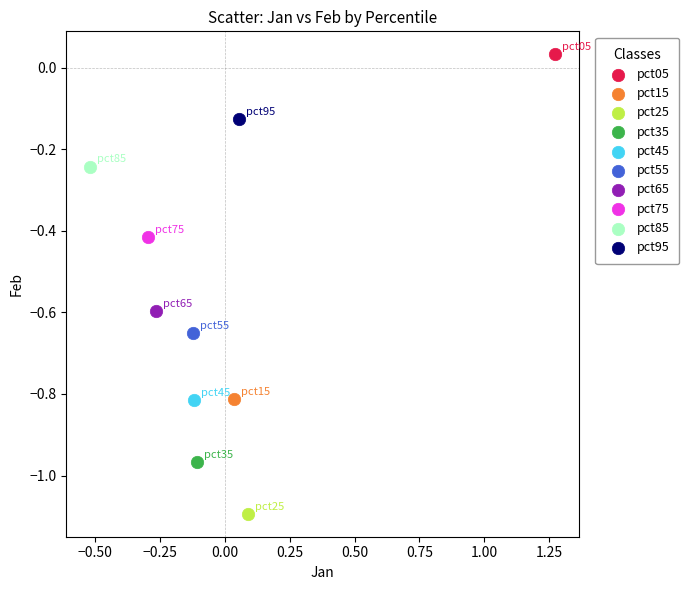

What are all the series names shown in the legend?

pct05, pct15, pct25, pct35, pct45, pct55, pct65, pct75, pct85, pct95